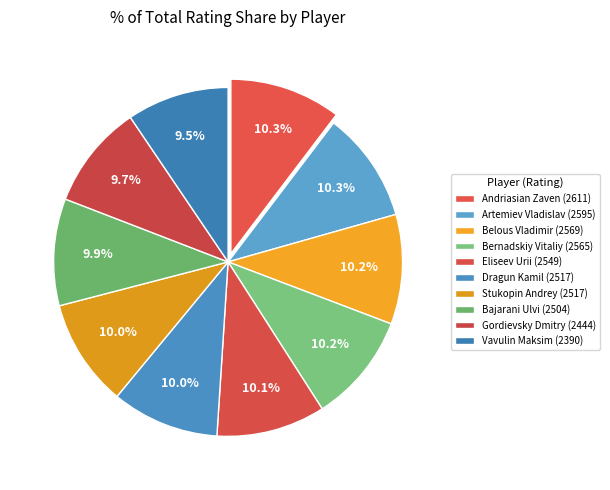

To the nearest percent, what is the difference between the largest and smallest slice percentages?

1%